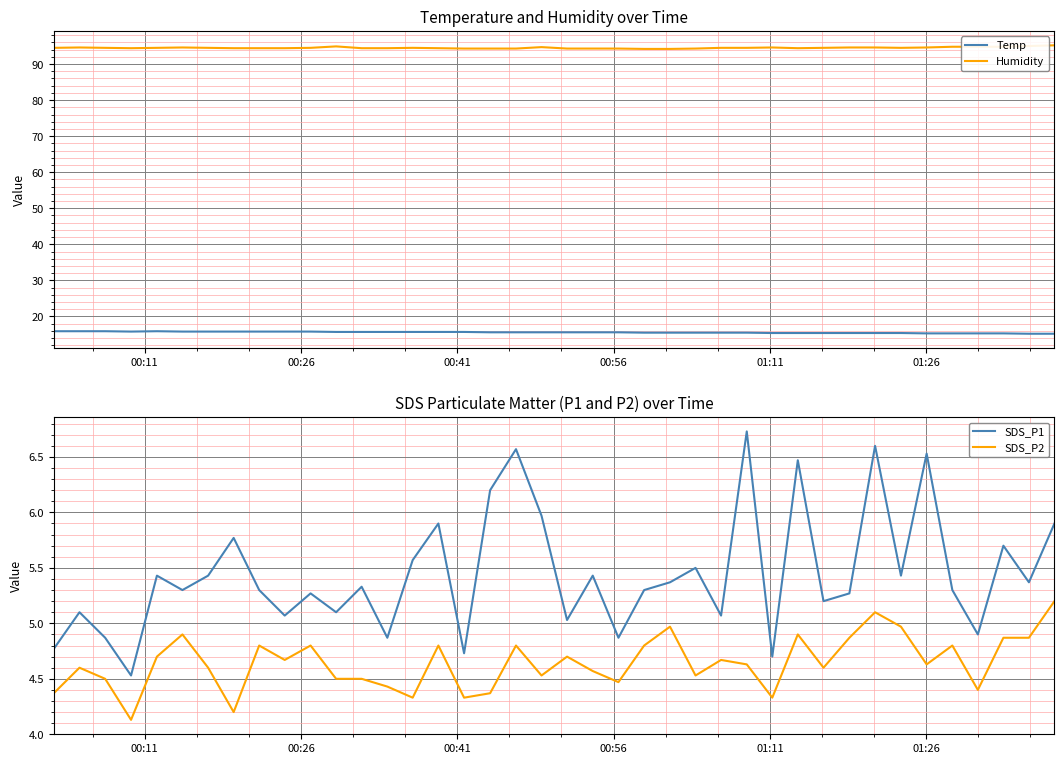

What is the value of the Humidity point at the 9th from the left?

94.4